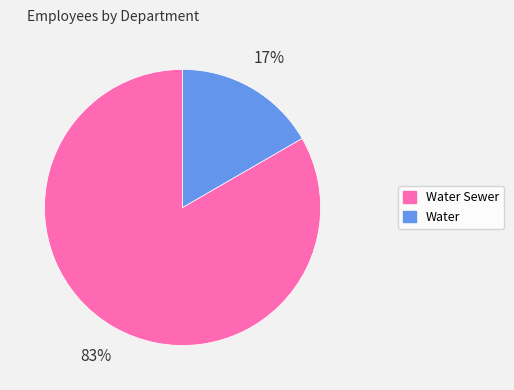

To the nearest percent, what is the average slice percentage?

50%